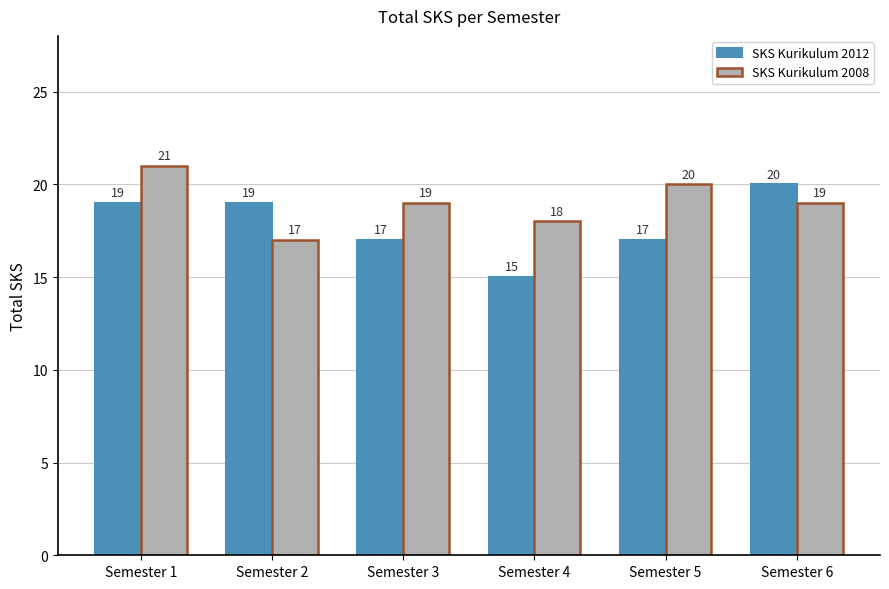

What are all the series names shown in the legend?

SKS Kurikulum 2012, SKS Kurikulum 2008